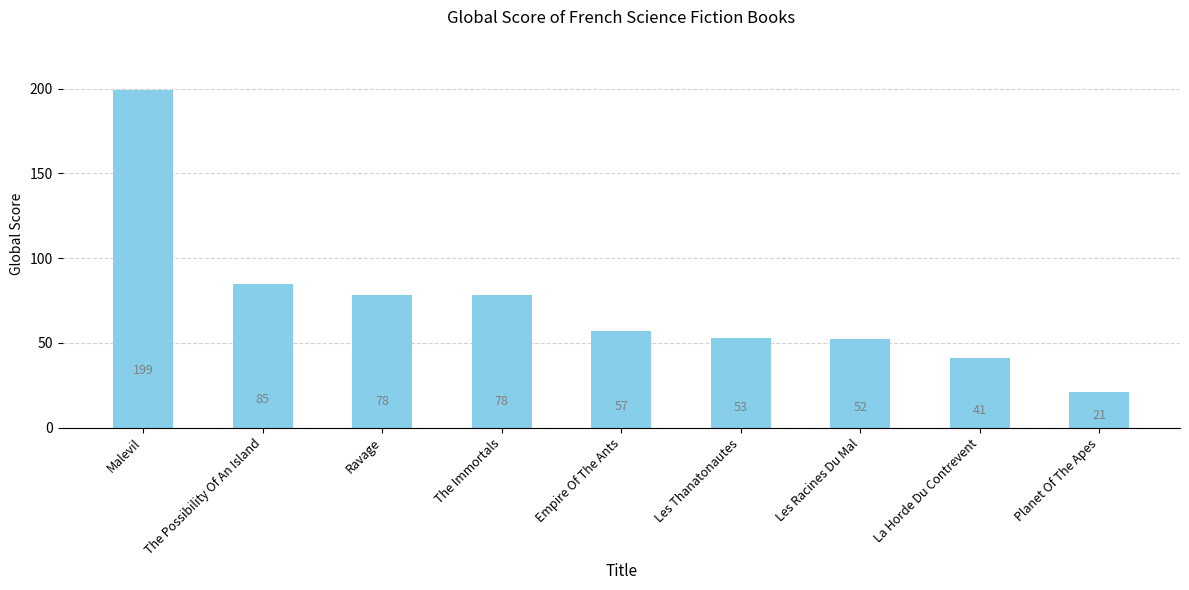

True or false: the data shows 57 at Empire Of The Ants.

True